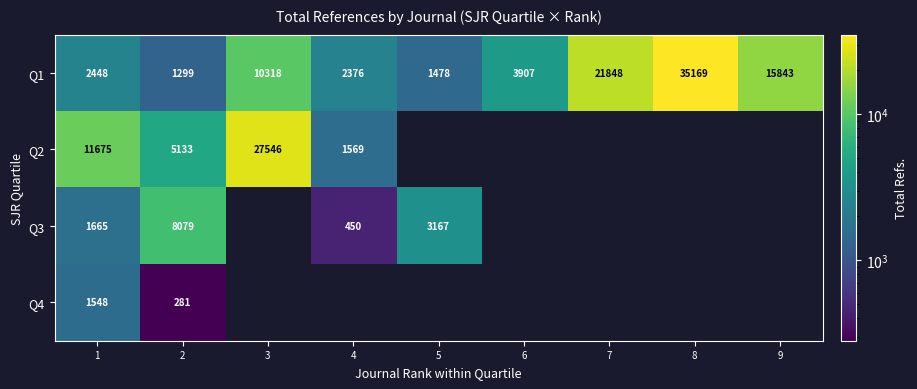

What is the difference between the Q1 values at 8 and 5?

33691